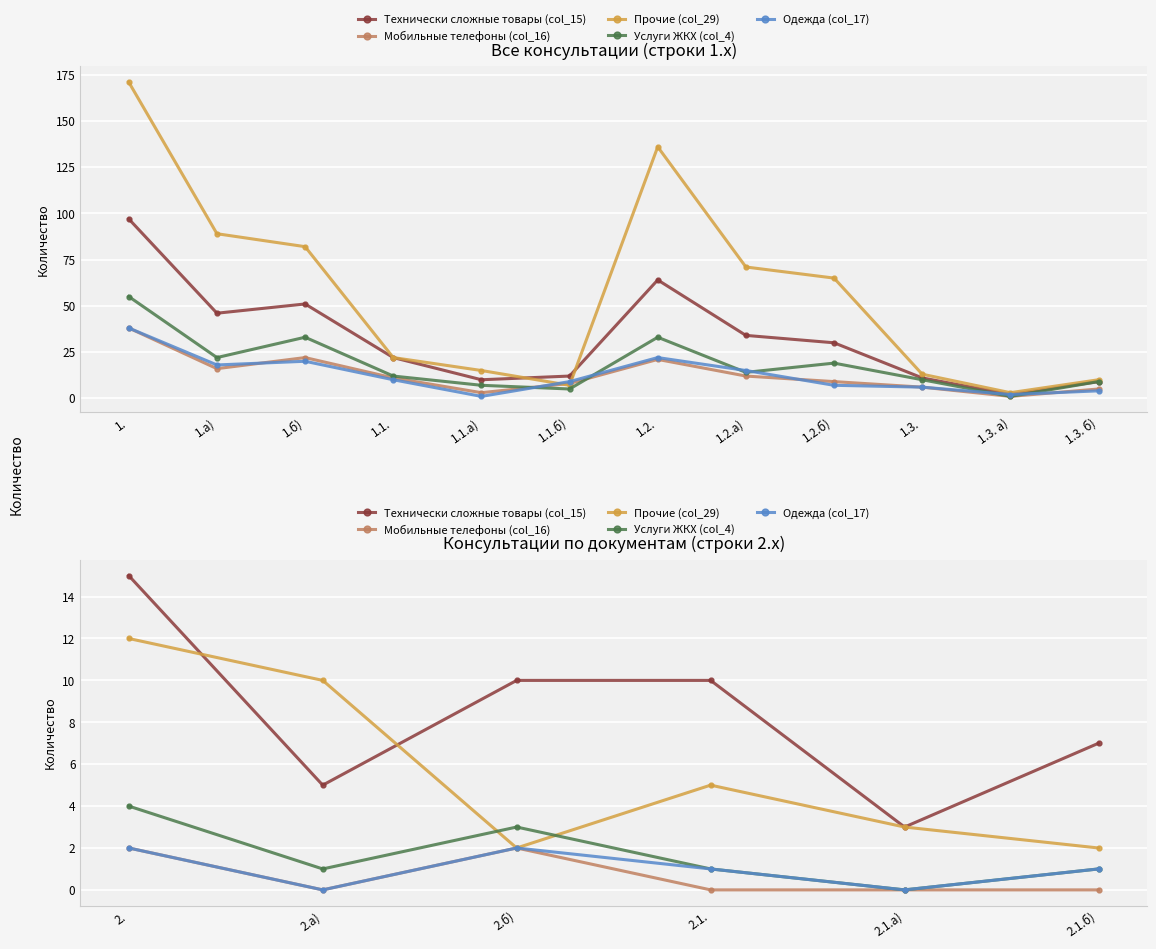

True or false: Технически сложные товары (col_15) and Мобильные телефоны (col_16) intersect in this chart.

False